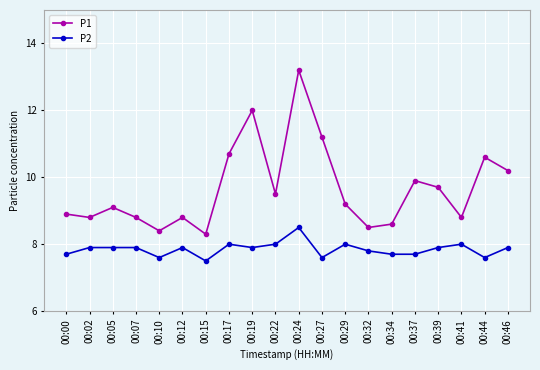

True or false: P2 and P1 intersect in this chart.

False